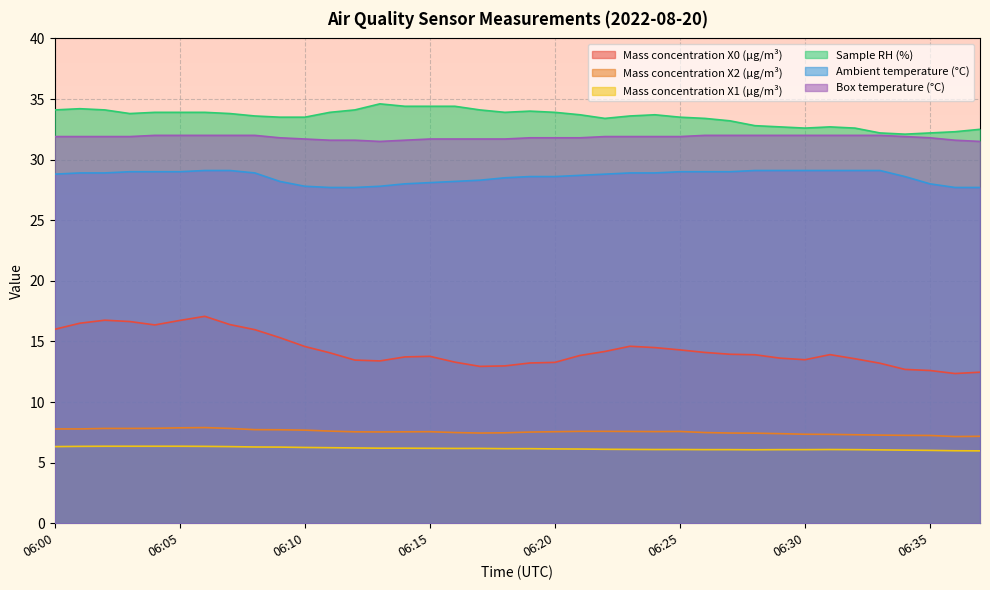

Between 06:01 and 06:04, which series saw the biggest shift?

Sample RH (%)